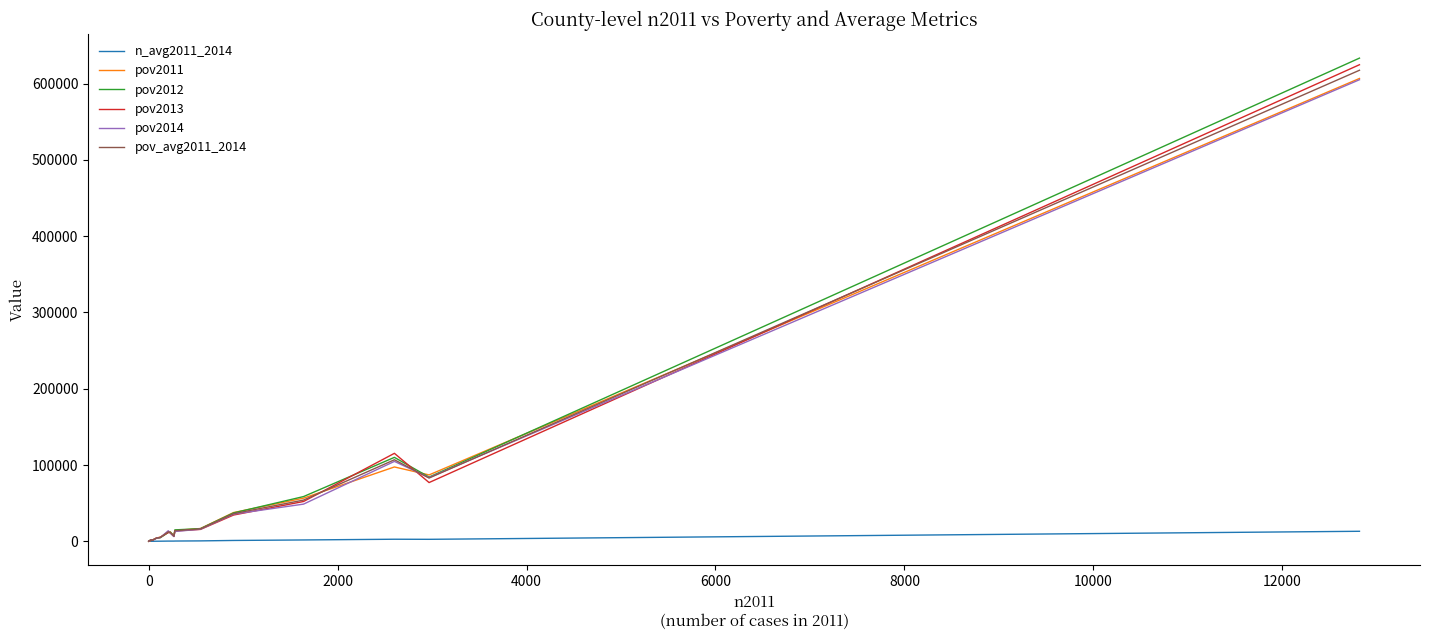

True or false: n_avg2011_2014 and pov2013 intersect in this chart.

False